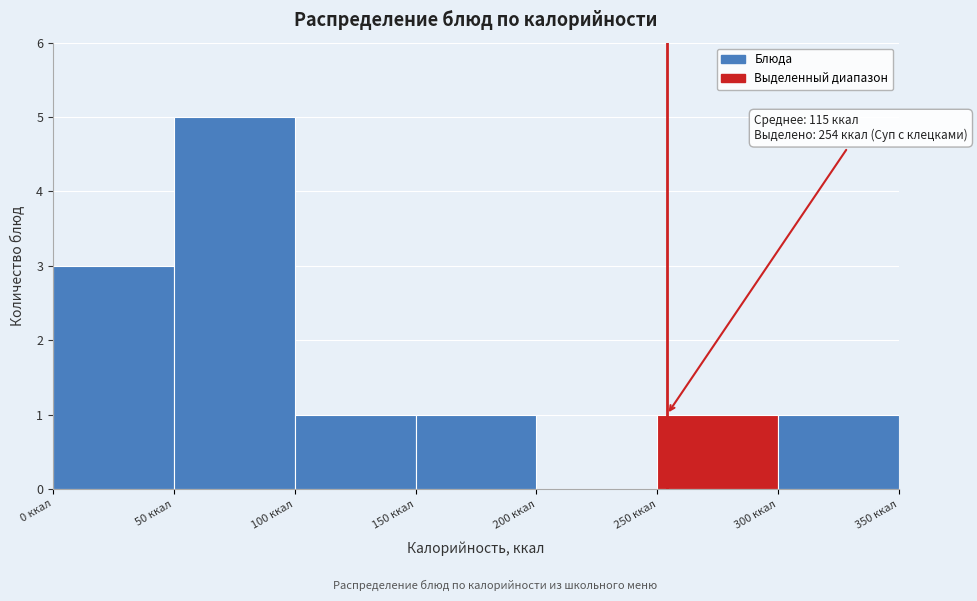

Which range on the x-axis has the tallest bar?

50 to 100